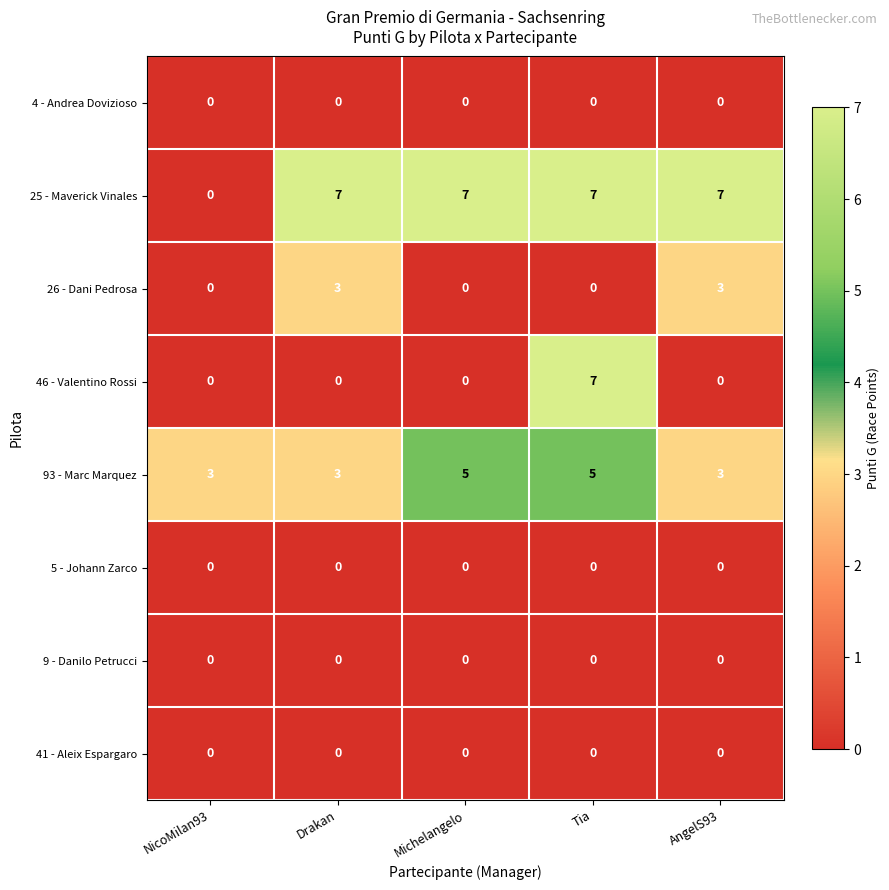

Which series has the largest total across all categories?

25 - Maverick Vinales